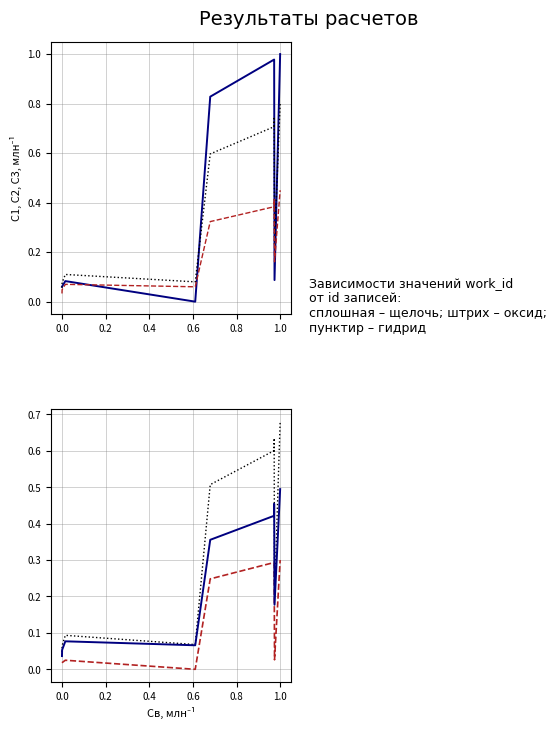

Reading left to right, extract all data points from this chart.

work_id (щелочь): 0.1	0.1	0.1	0.0	0.8	1.0	1.0	1.0	0.1	1.0
work_id scaled (оксид): 0.1	0.1	0.1	0.1	0.6	0.7	0.7	0.7	0.2	0.8
work_id reduced (гидрид): 0.0	0.0	0.1	0.1	0.3	0.4	0.4	0.4	0.2	0.5
work_id low (гидрид): 0.0	0.0	0.0	0.0	0.2	0.3	0.3	0.3	0.0	0.3
work_id mid (оксид): 0.0	0.1	0.1	0.1	0.5	0.6	0.6	0.6	0.2	0.7
work_id high (щелочь): 0.0	0.1	0.1	0.1	0.4	0.4	0.4	0.5	0.2	0.5